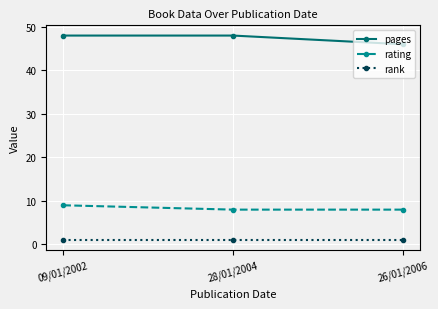

Which category has the highest value in the rating series?

09/01/2002